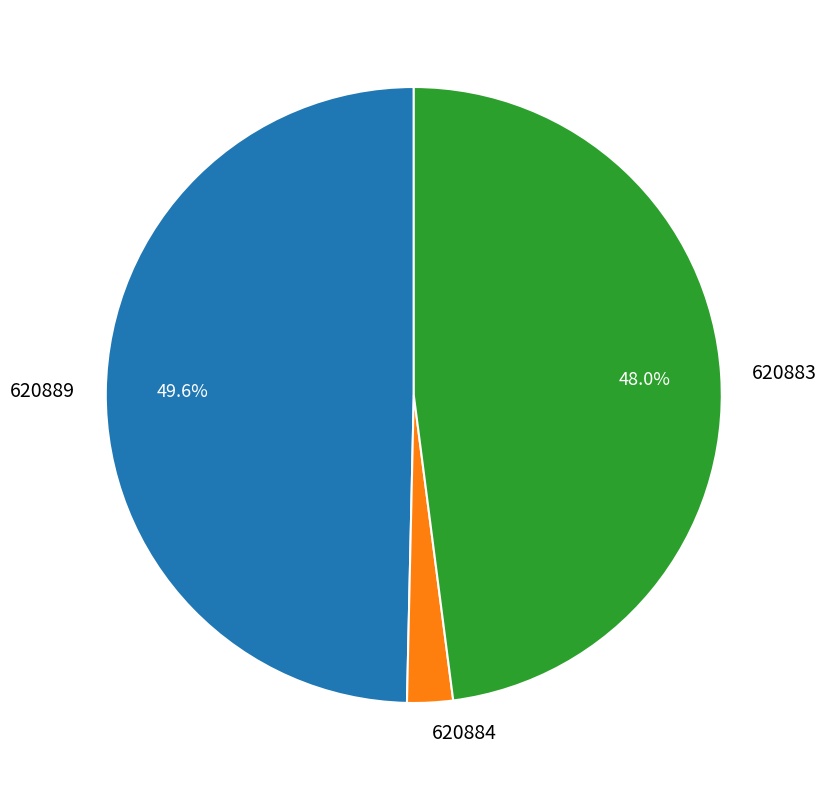

Which slice is the smallest?

620884